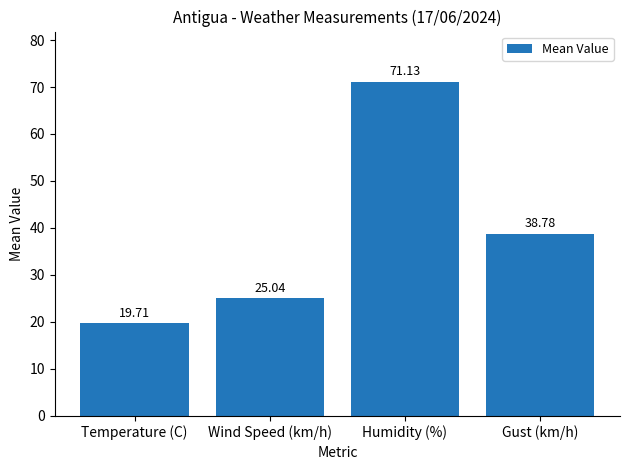

How many bars are there in total?

4